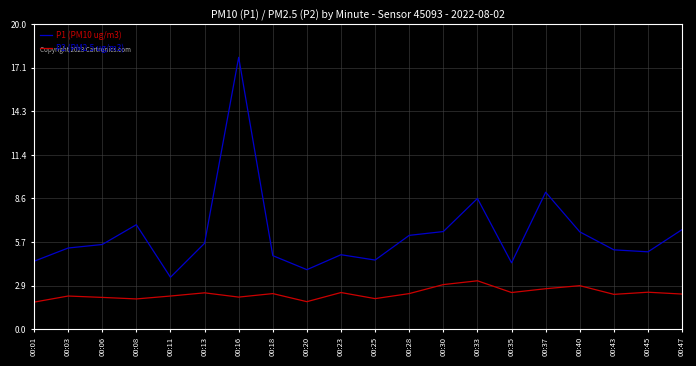

List the series in order of their peak value, highest first.

P1 (PM10 ug/m3), P2 (PM2.5 ug/m3)